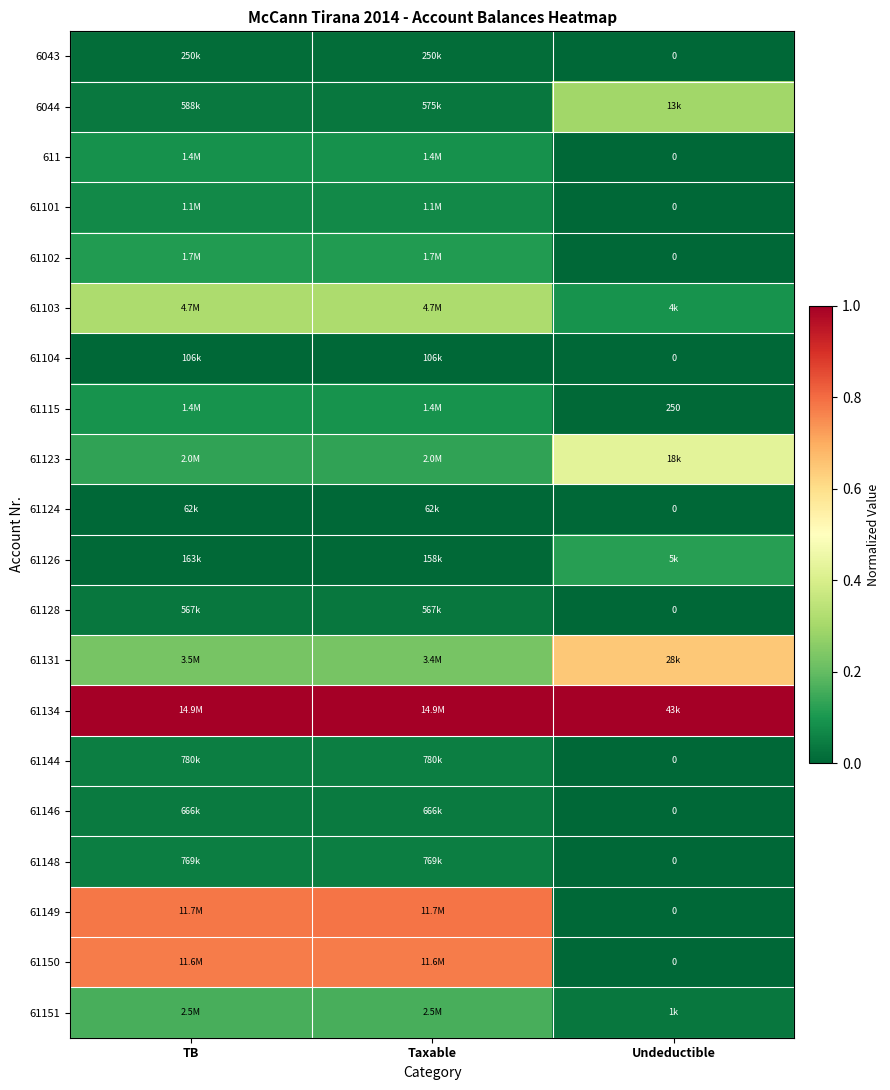

List the series in order of their peak value, lowest first.

61124, 61104, 6043, 61128, 61146, 61148, 61144, 61101, 611, 61115, 61102, 61126, 61151, 6044, 61103, 61123, 61131, 61150, 61149, 61134